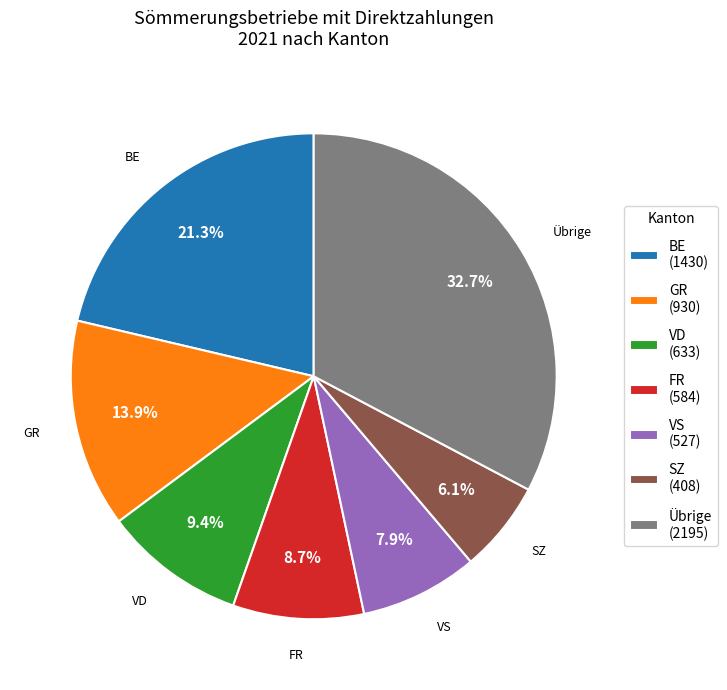

Is there any slice that represents more than half of the pie?

No